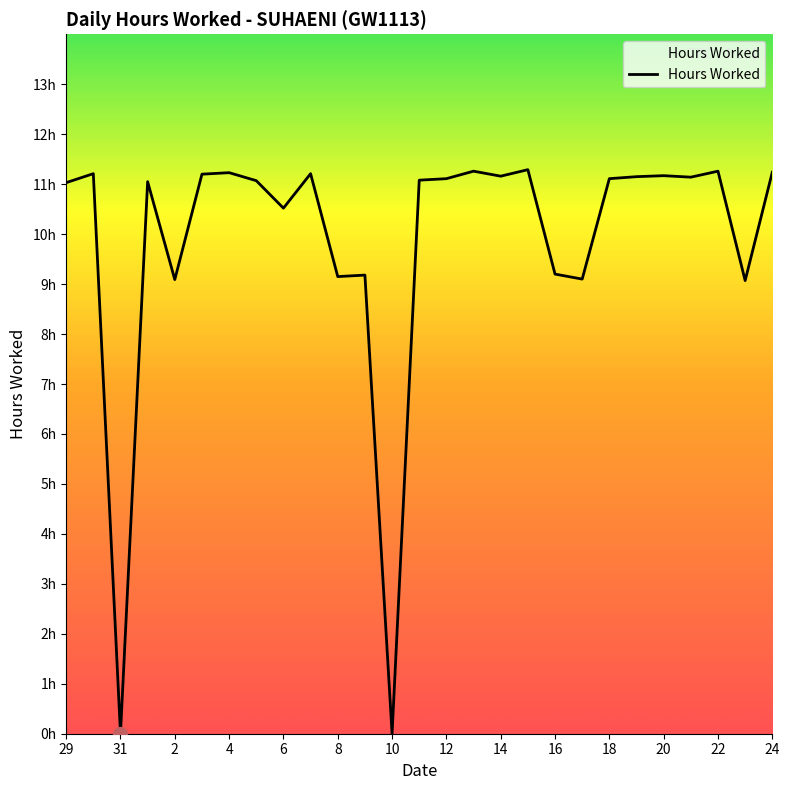

What is the value of the 16th point from the left?

11.3